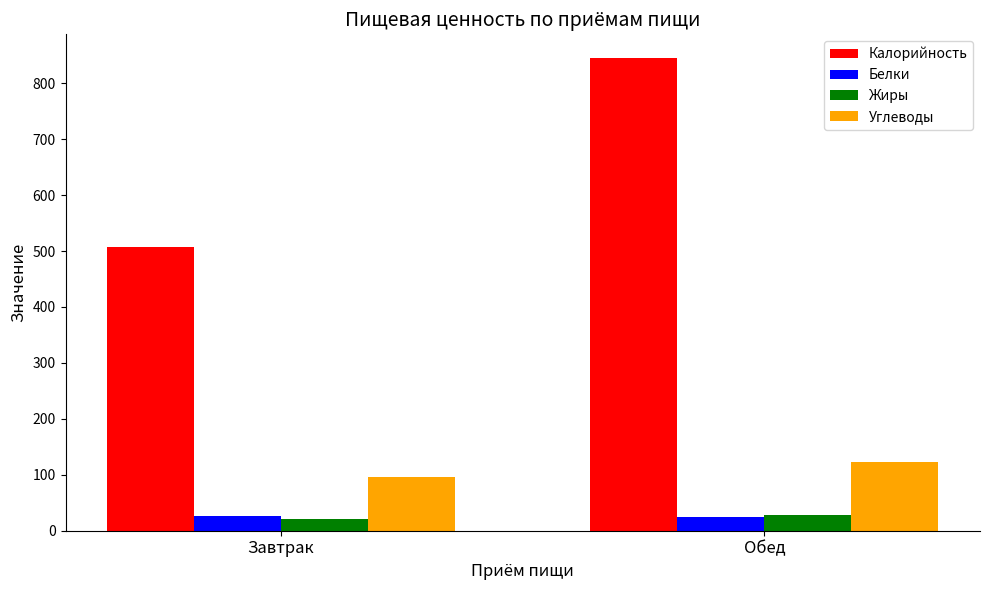

The value of Калорийность at Завтрак is 507.9. True or false?

True